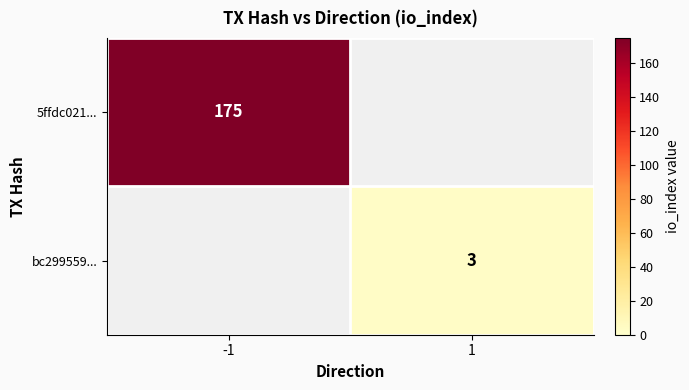

Is it true that 5ffdc021... equals 269 at -1?

False